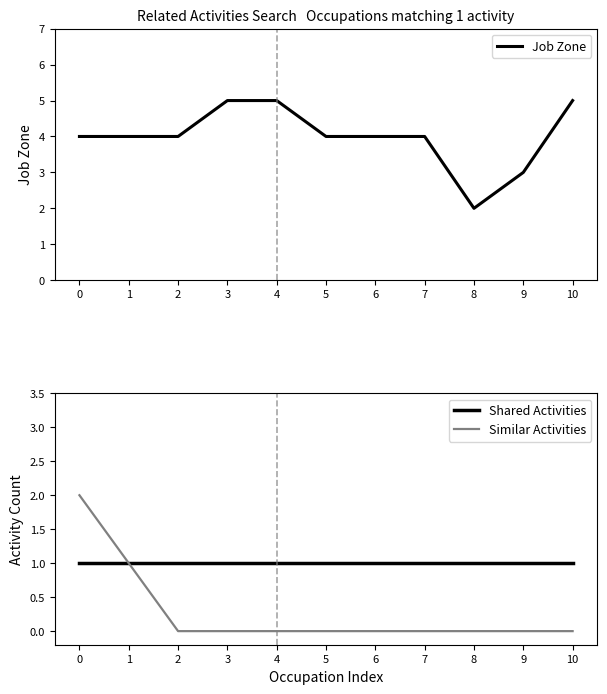

Does the chart have visible grid lines?

No